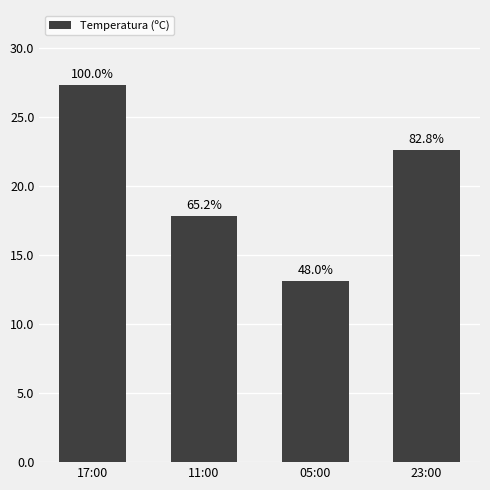

The value at 17:00 is 27.3. True or false?

True